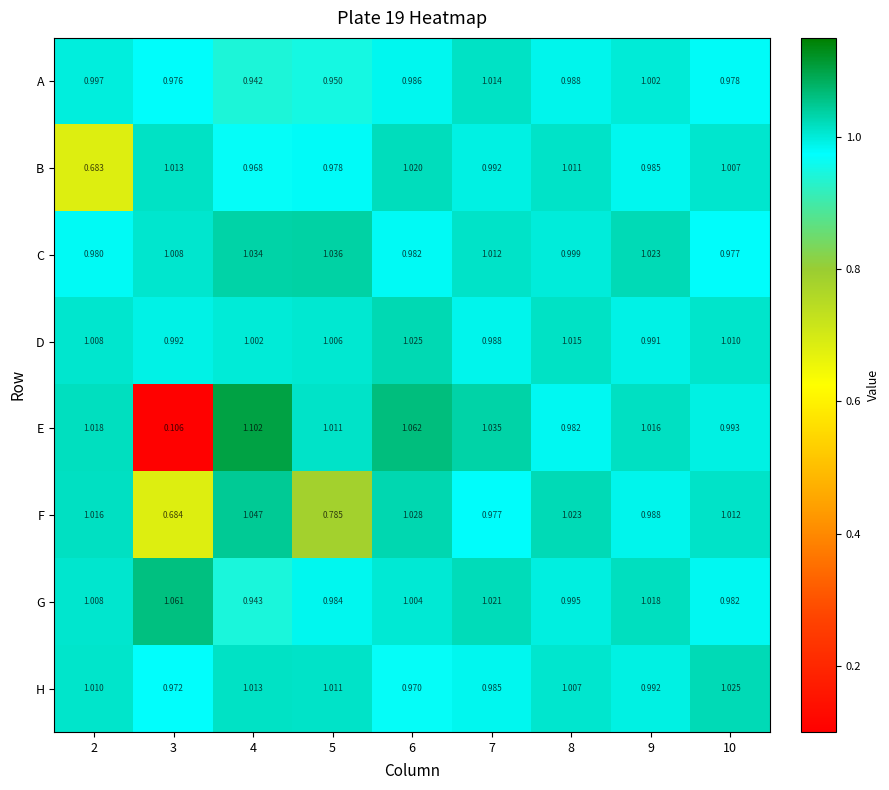

Which series has the largest range (max minus min)?

E